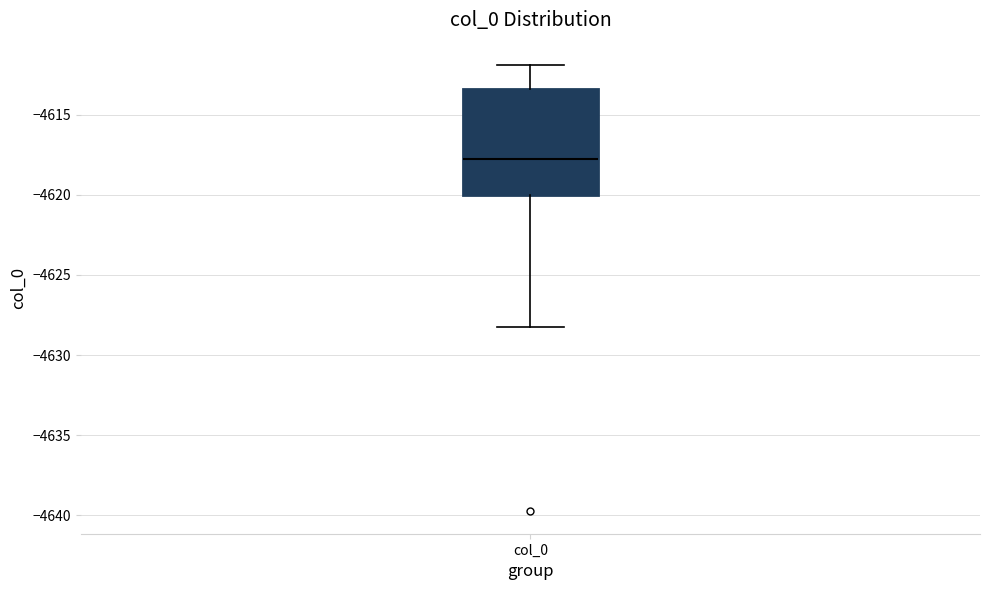

Read this box plot against the y-axis: the position of the median line, the range covered by the box, and the ends of both whiskers. The values are not printed on the chart, so give them approximately, as read against the axis.

median -4618.0, box -4620.0 to -4613.5, whiskers -4628.0 to -4612.0